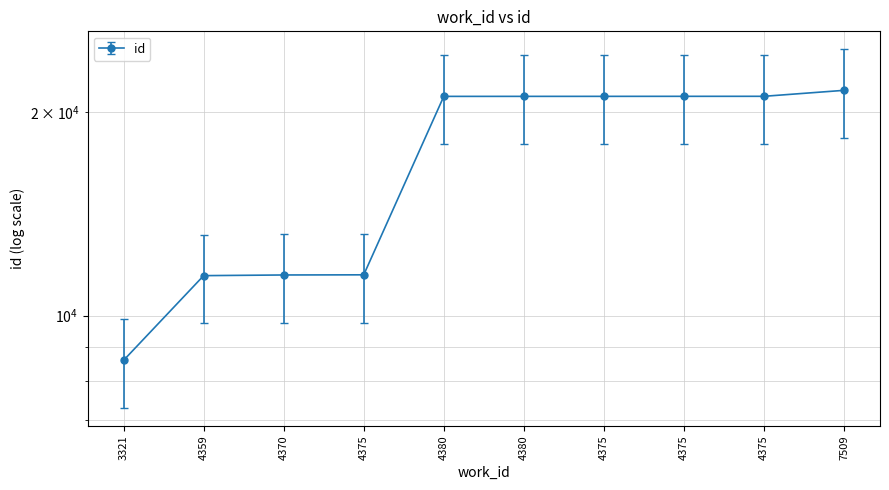

Count the number of data series in this chart.

1